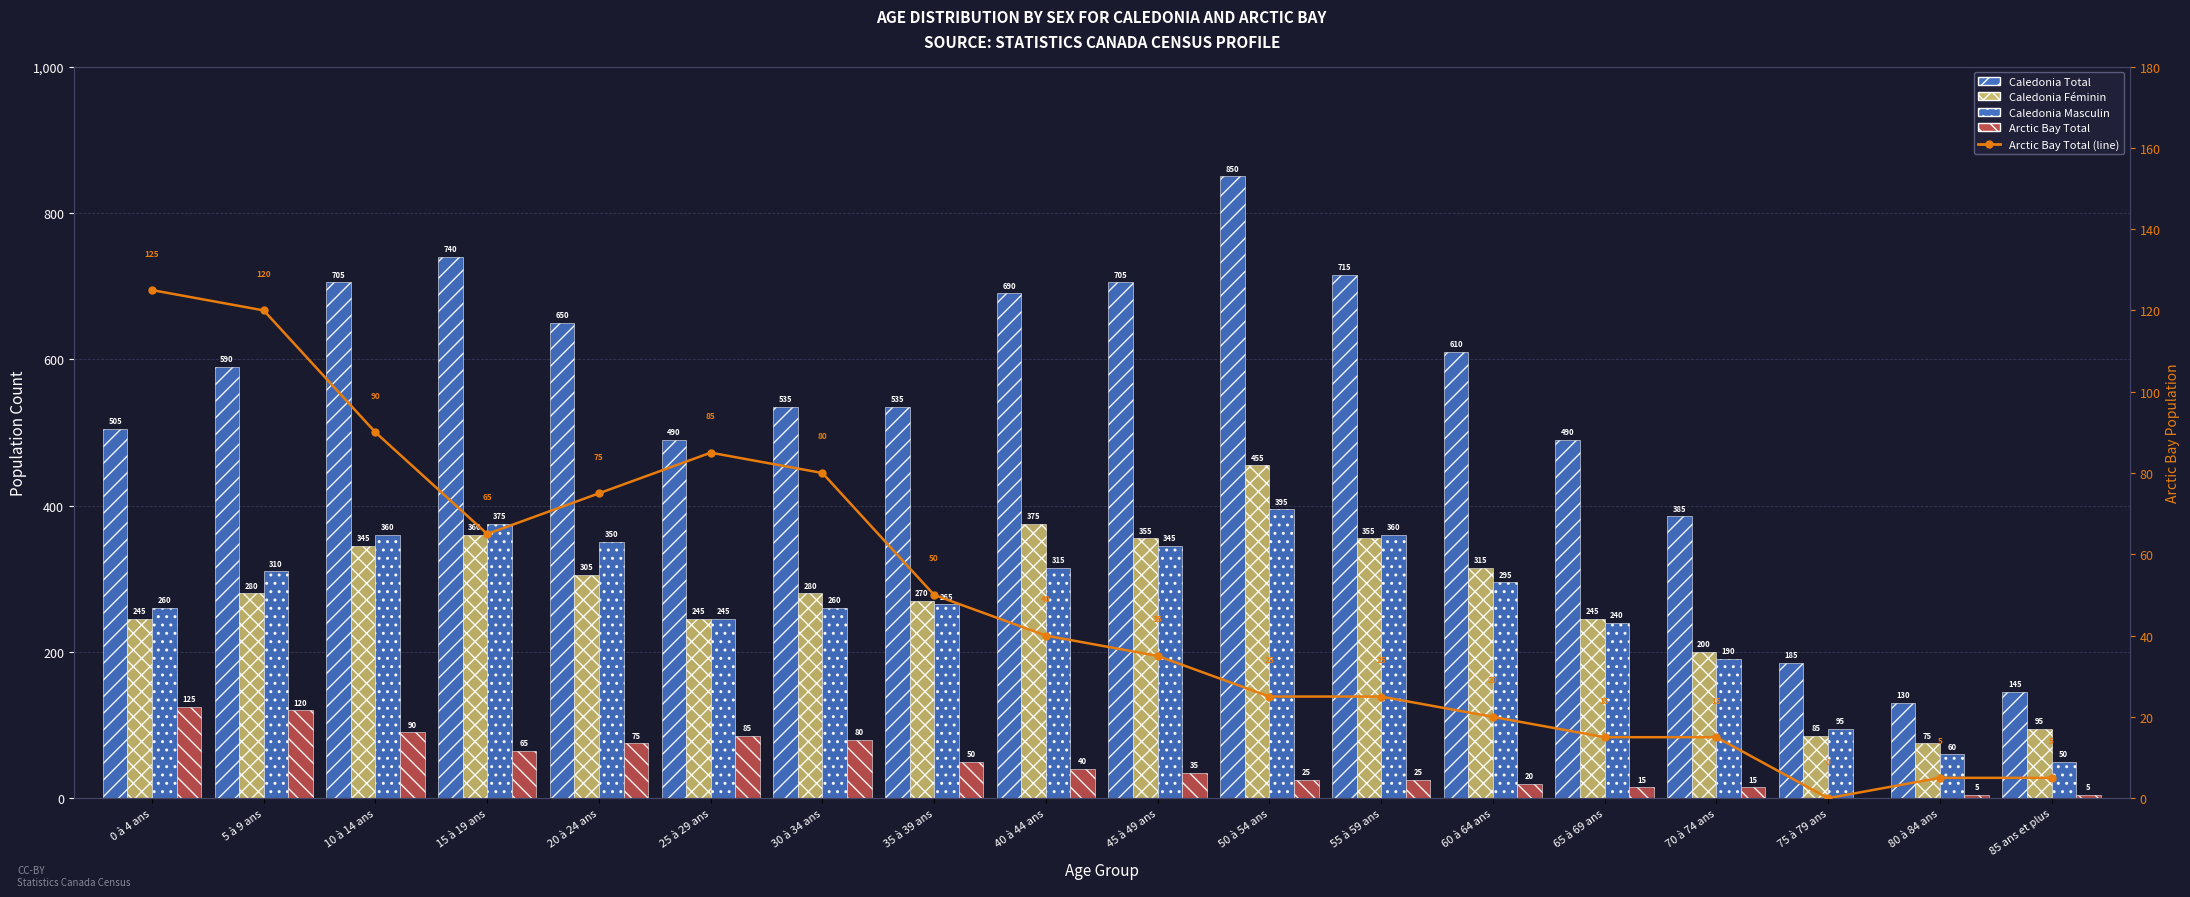

Which series has the widest spread of values?

Caledonia Total